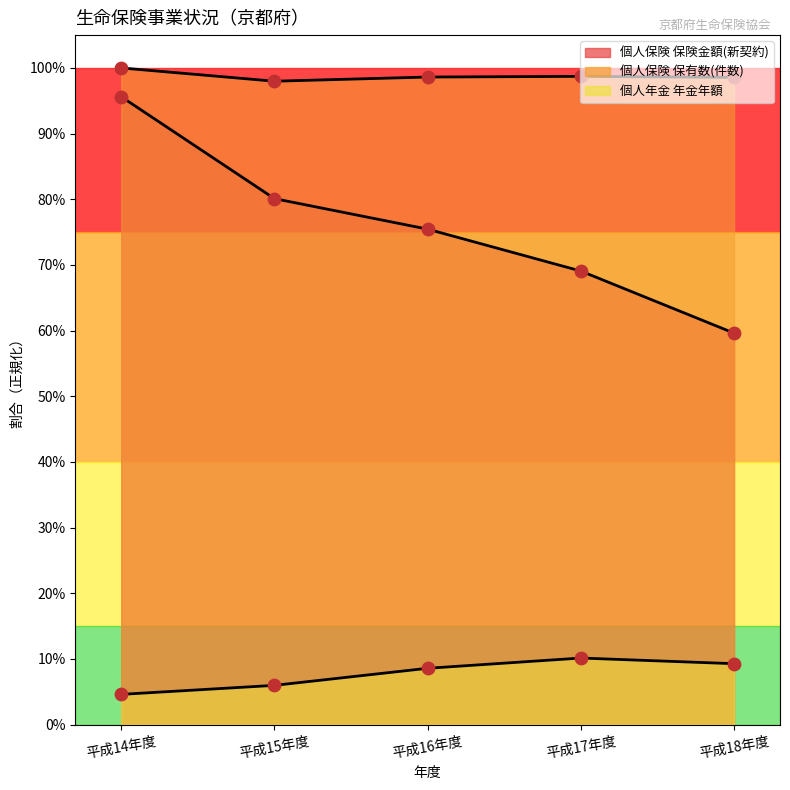

Which series contains the highest Y value?

個人保険 保有数(件数)